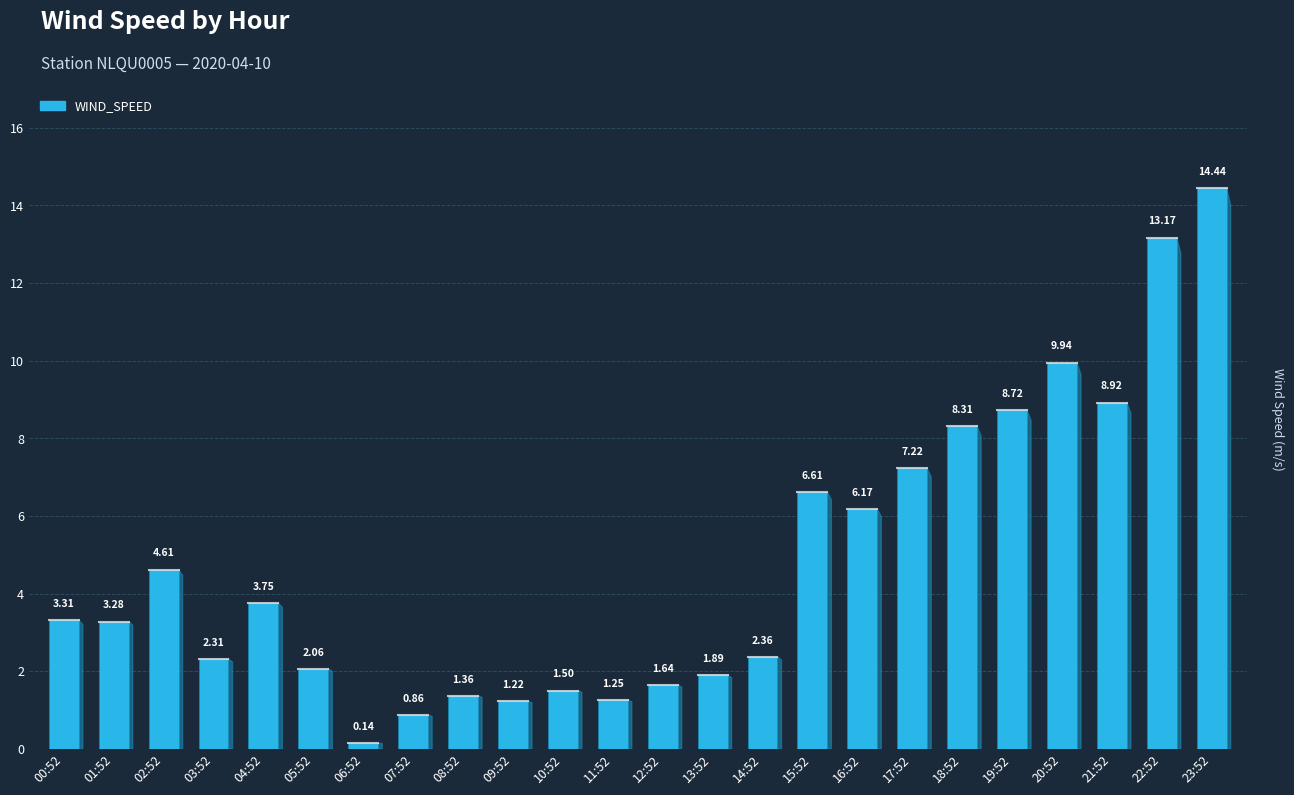

What value does the data have at 06:52?

0.1